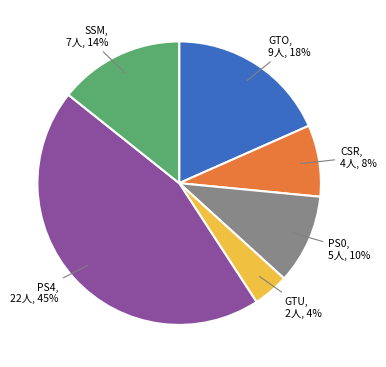

Does any single category account for the majority?

No